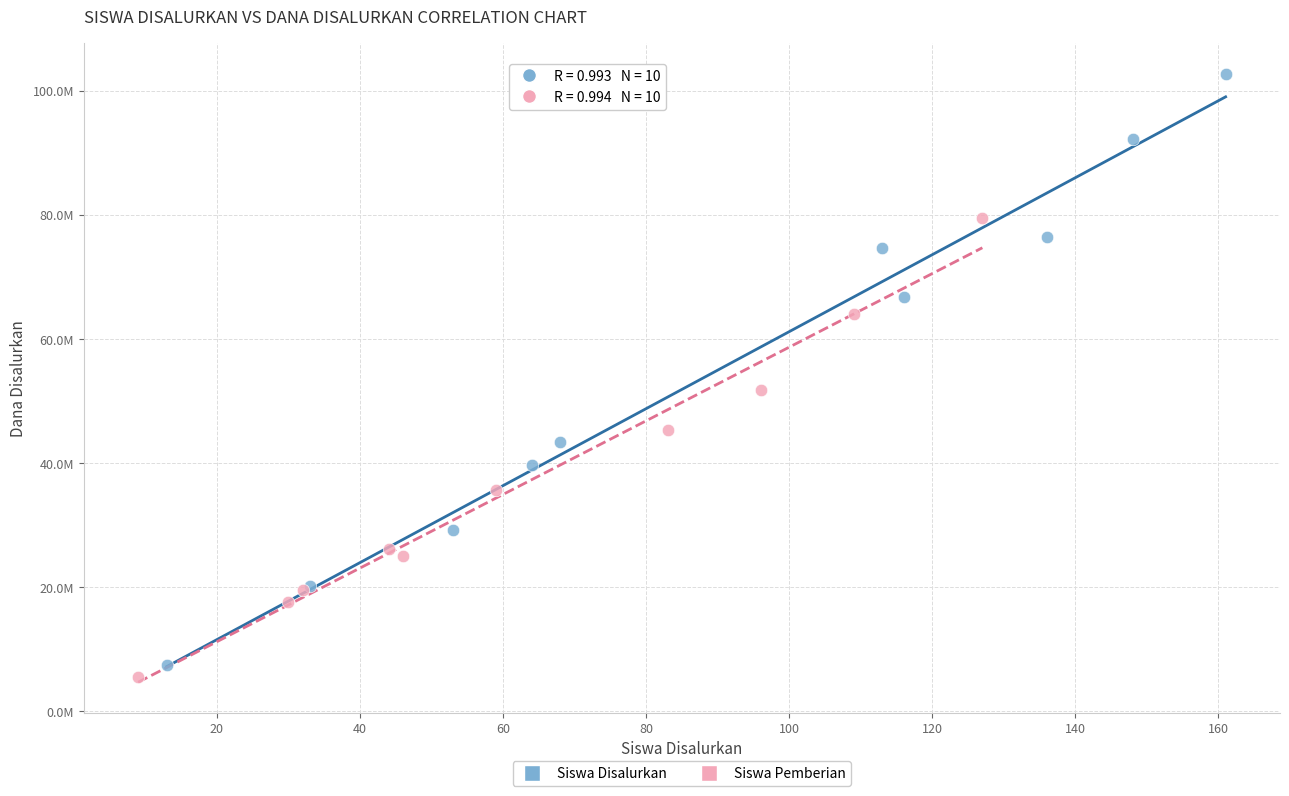

What are all the series names shown in the legend?

Siswa Disalurkan, Siswa Pemberian